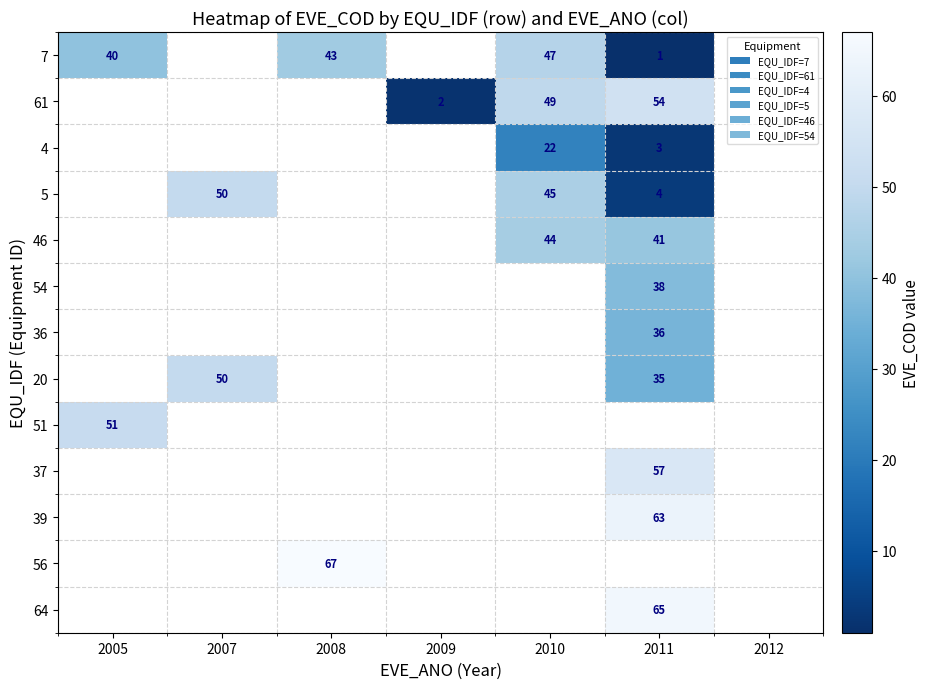

Between 2011 and 2005, which is larger?

2005